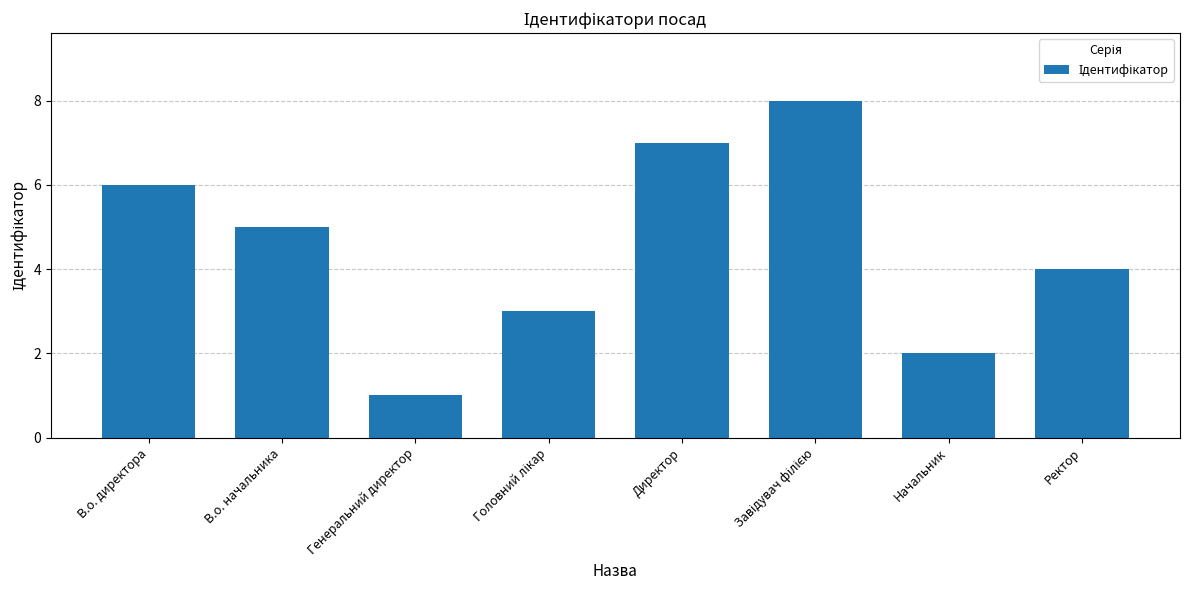

Reading left to right, what are all the values shown in this chart?

6	5	1	3	7	8	2	4